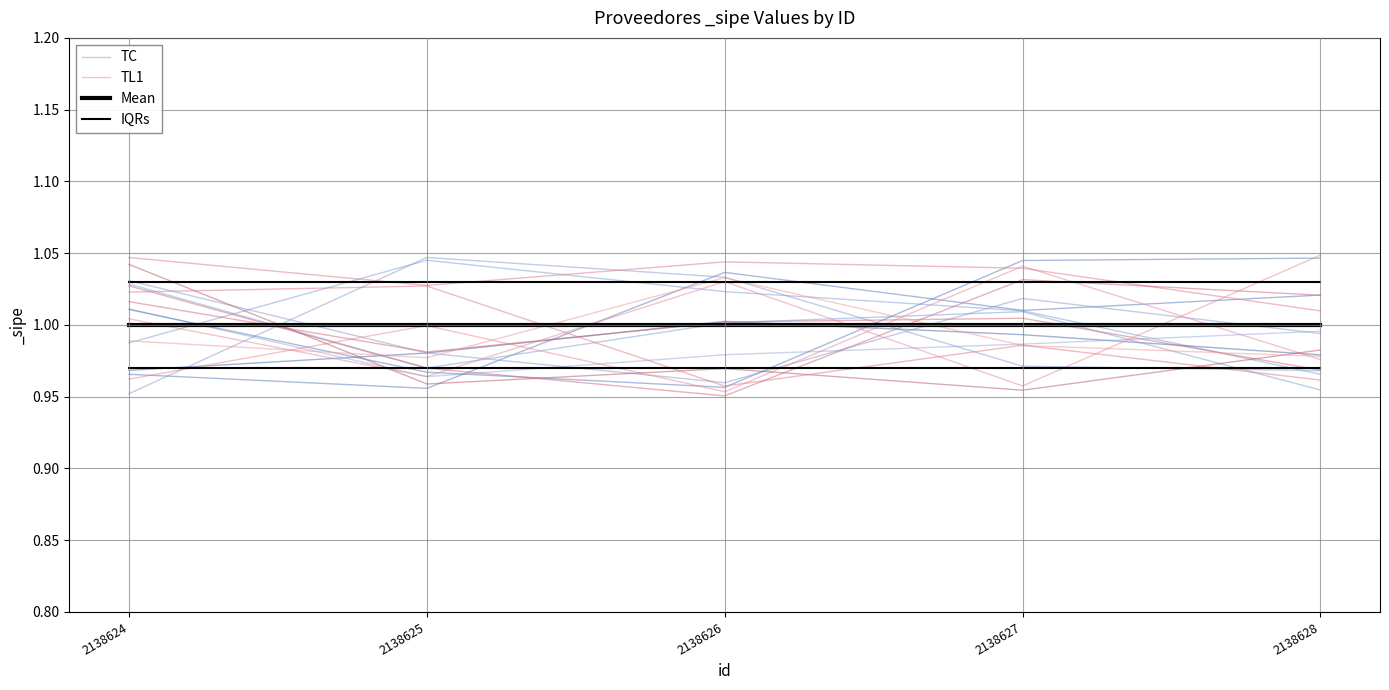

Which category has the lowest value in the Mean series?

2138624